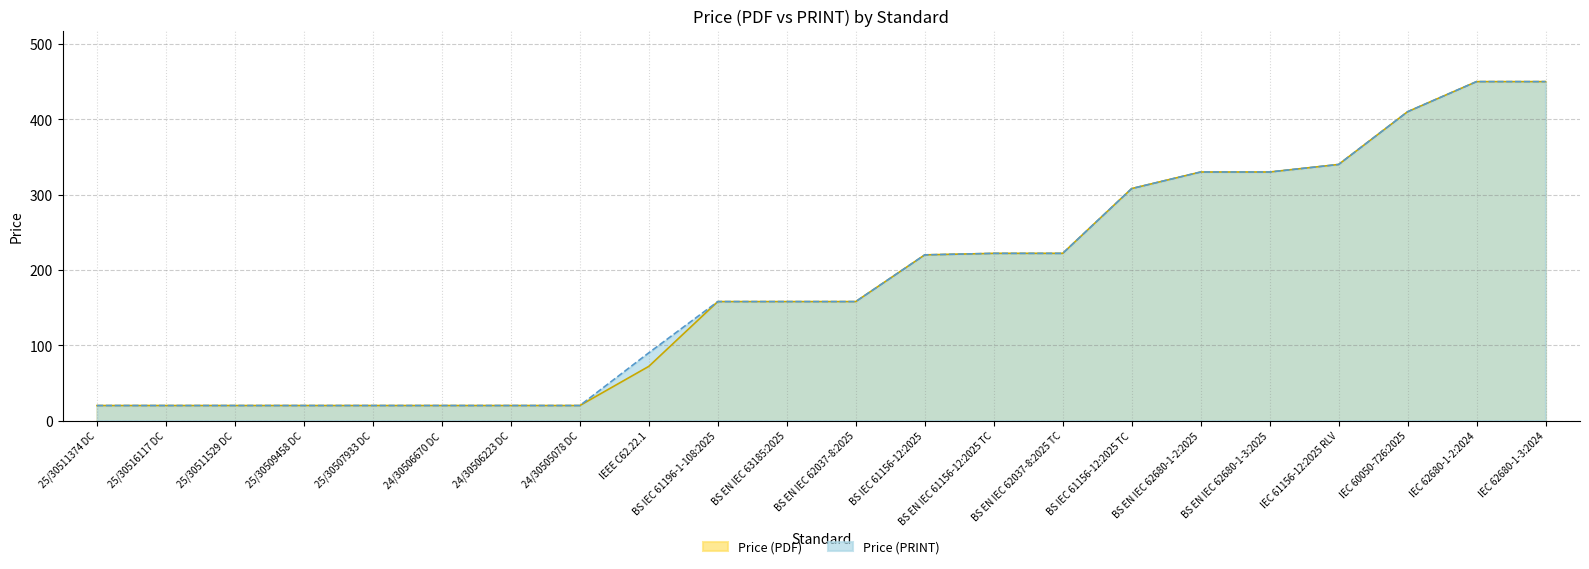

Is it true that Price (PDF) equals 276 at IEC 60050-726:2025?

False